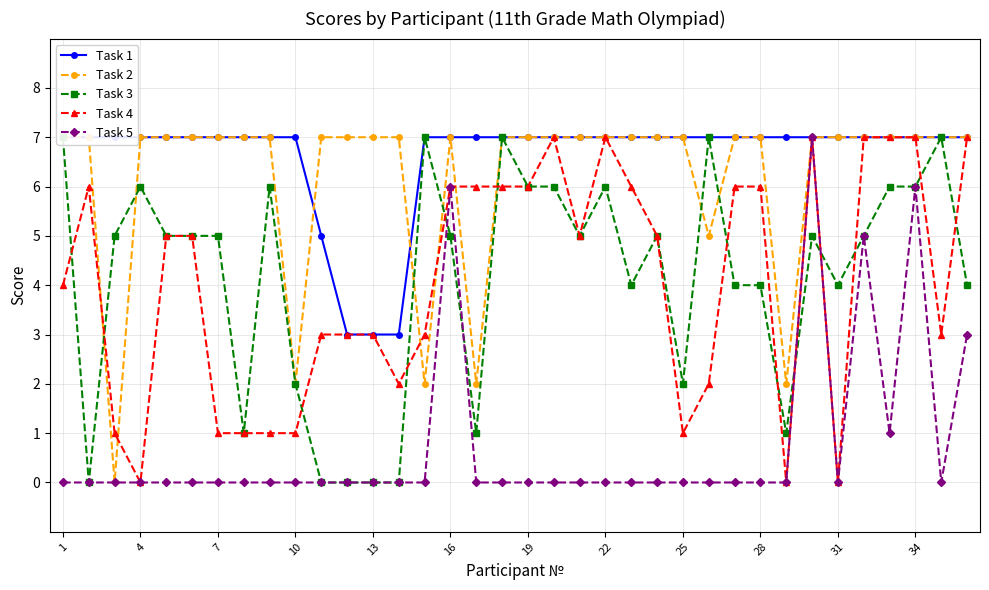

In Task 5, how many points are lower than both neighbors (excluding endpoints)?

3